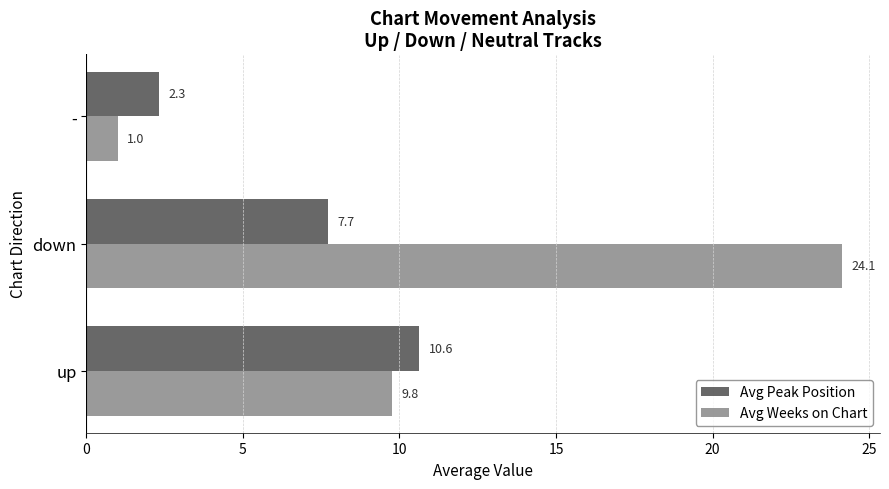

What is the average value of the Avg Weeks on Chart series?

11.6